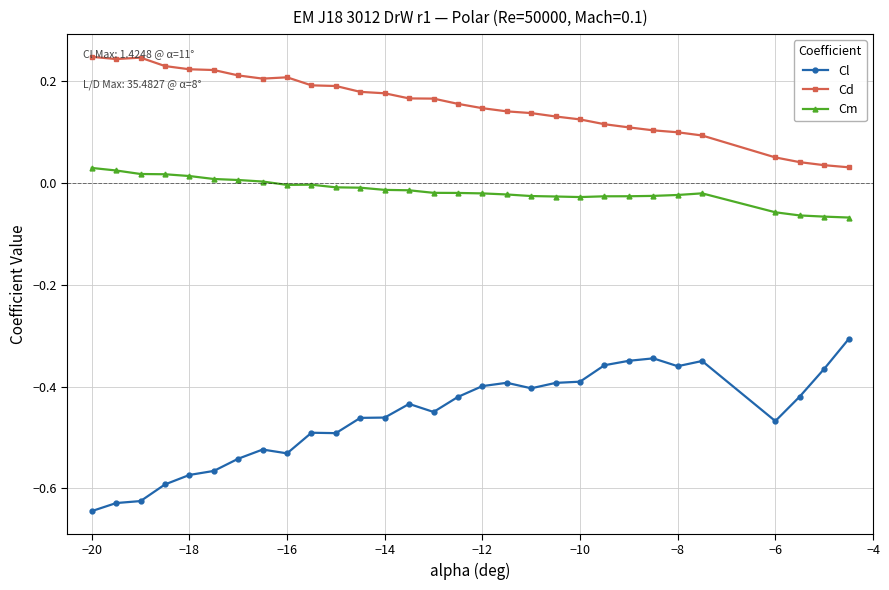

Rank the series by their maximum value, from lowest to highest.

Cl, Cm, Cd